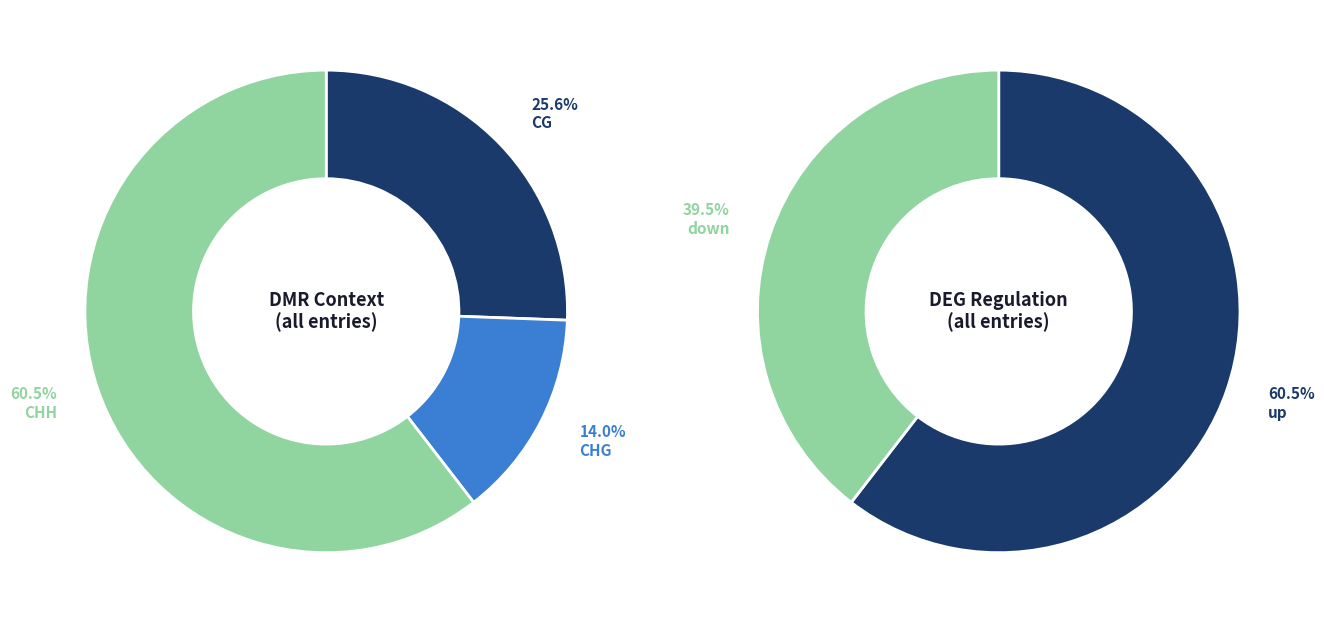

What percentage is the CHG slice, to the nearest percent?

14%